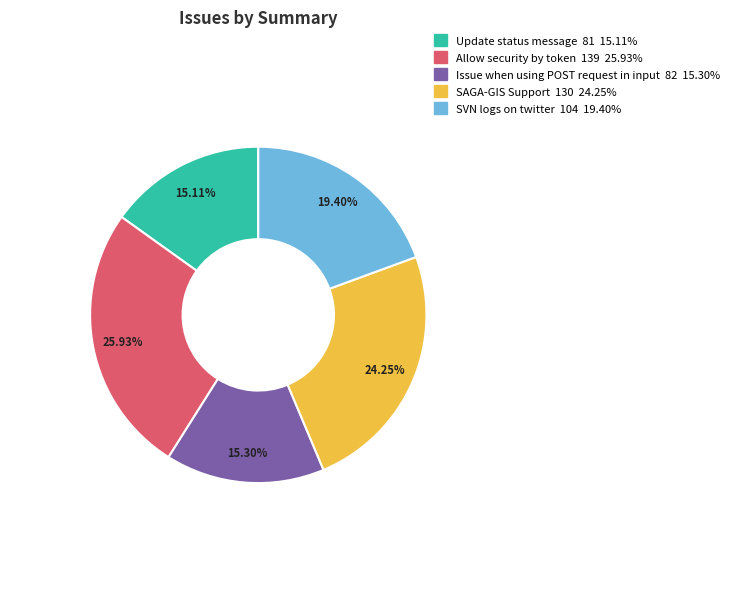

What is the ratio of the value at SAGA-GIS Support to the value at Issue when using POST request in input?

1.6